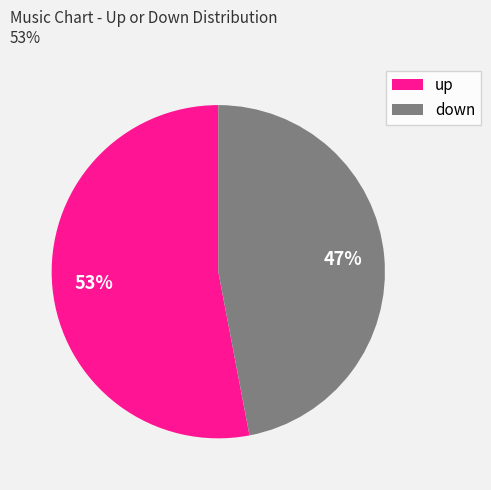

Between down and up, which is larger?

up